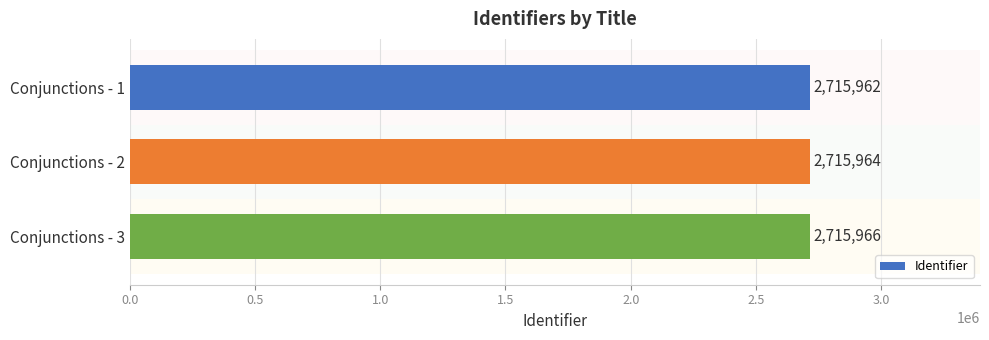

How many bars are there in total?

3